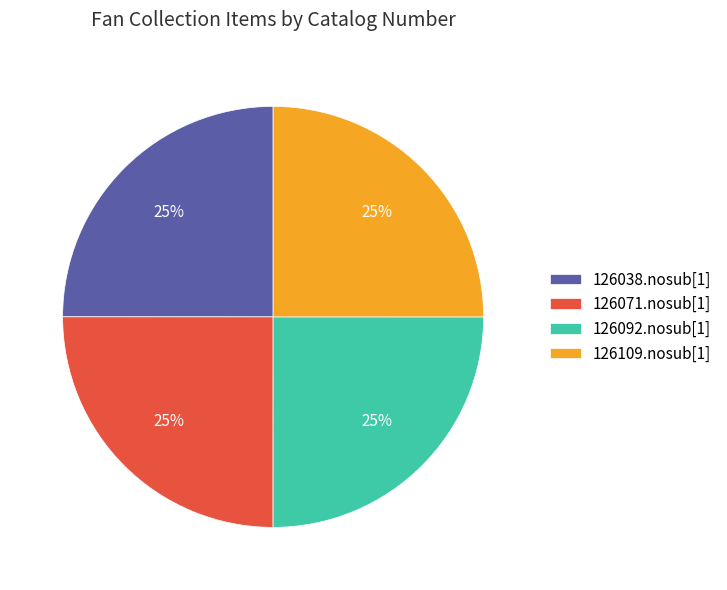

What is the ratio of the value at 126071.nosub[1] to the value at 126038.nosub[1]?

1.0